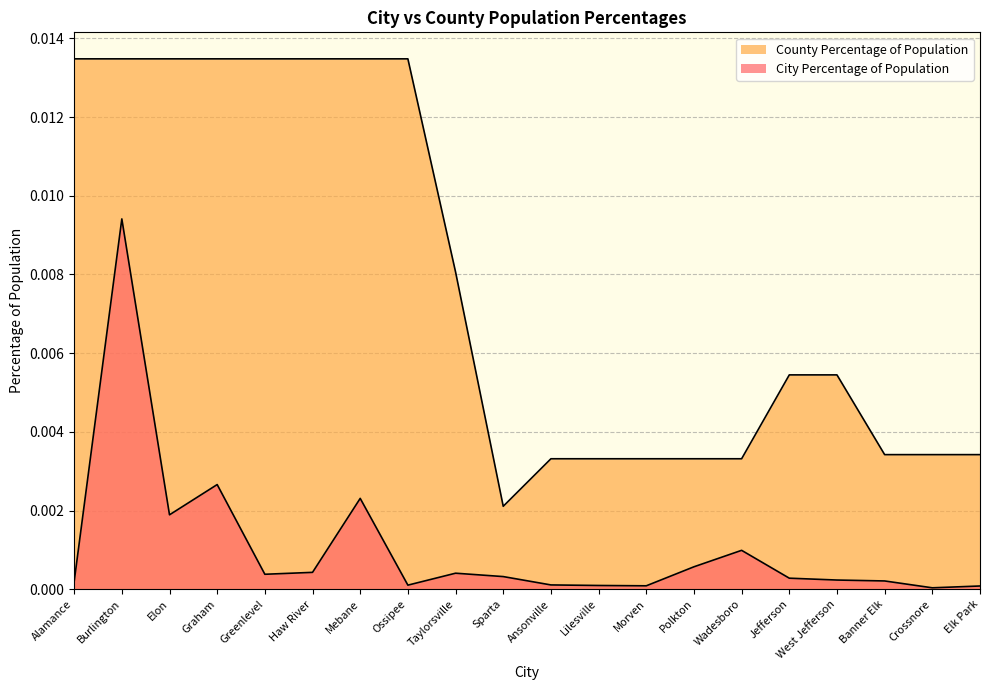

List the series in order of their peak value, lowest first.

City Percentage of Population, County Percentage of Population